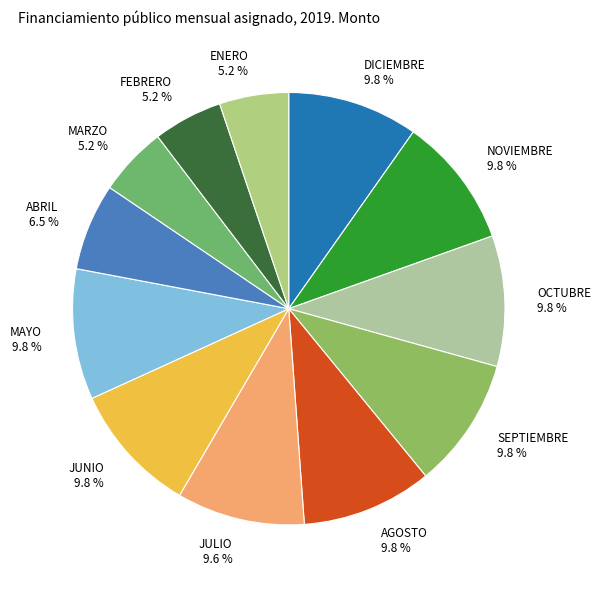

To the nearest percent, what percentage of the pie is MAYO?

10%